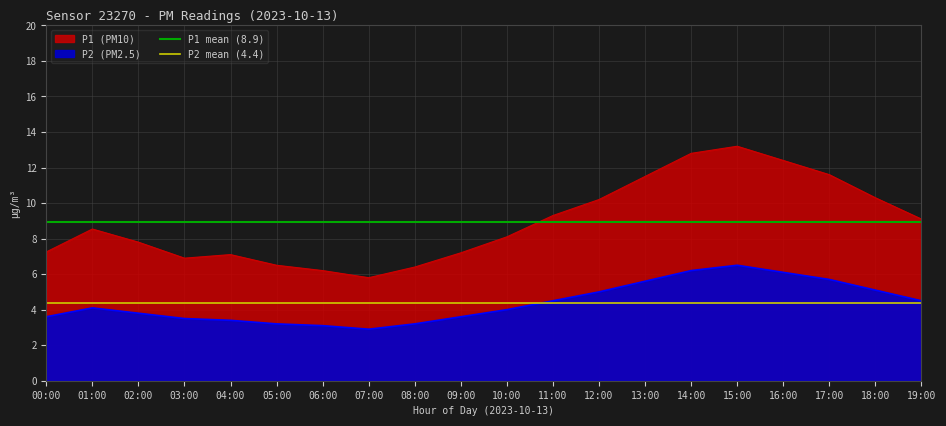

At which label does P2 mean (4.4) reach its peak?

00:00